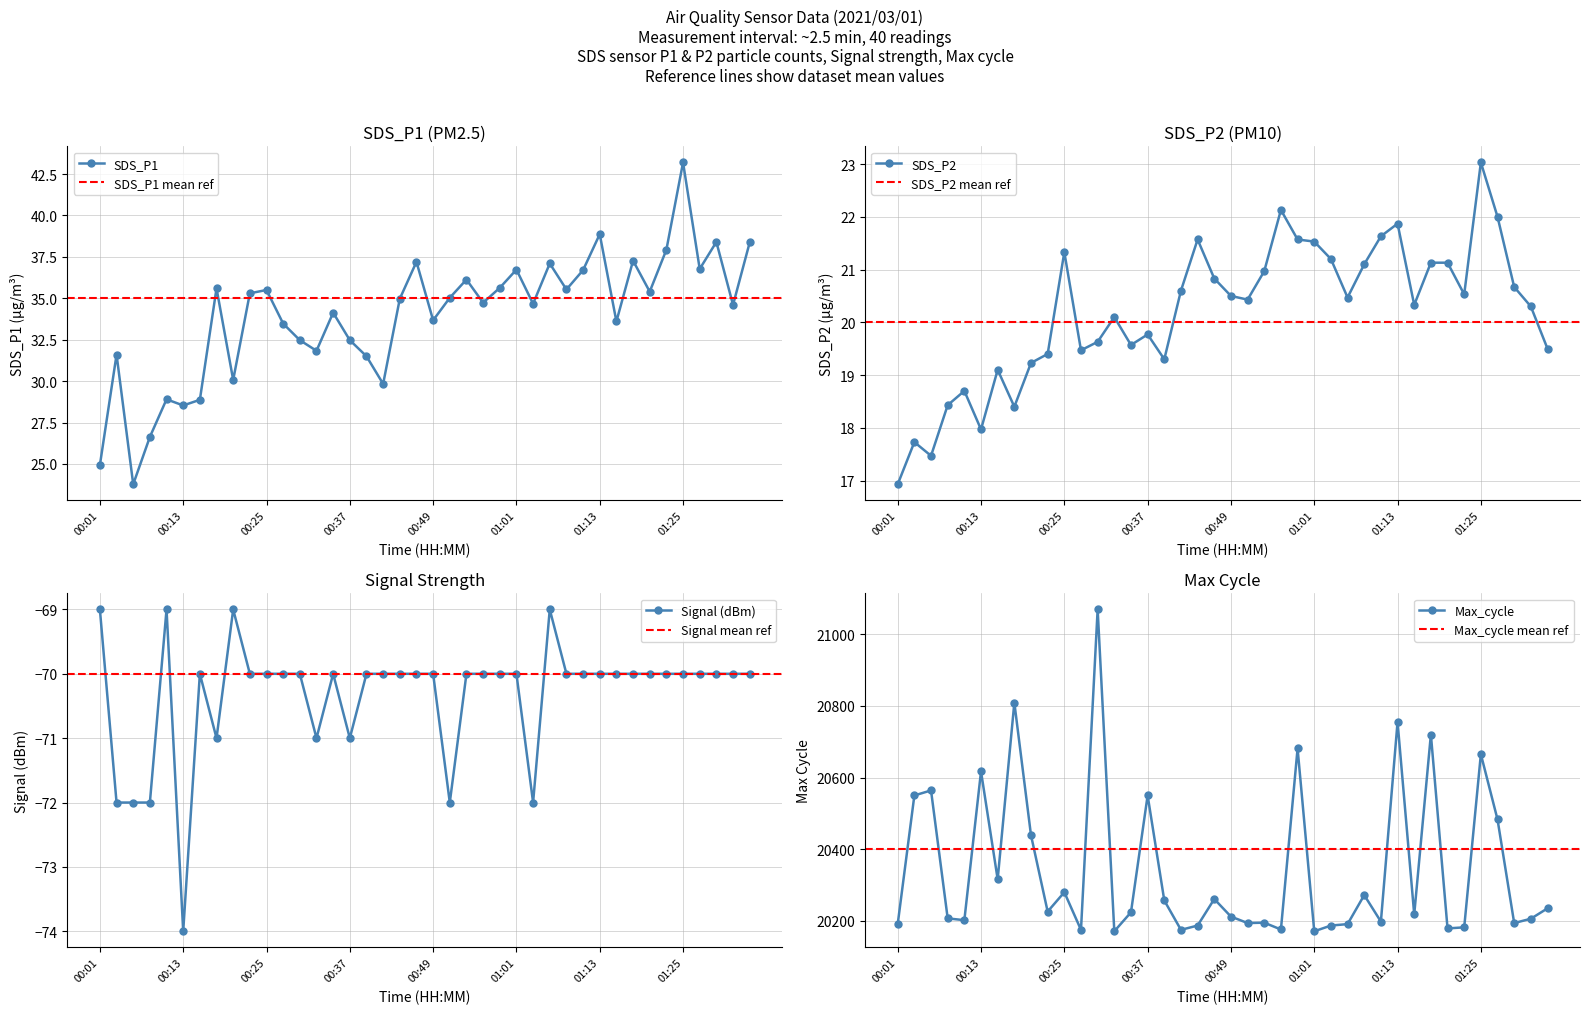

Is this an area chart (filled region under the line)?

No